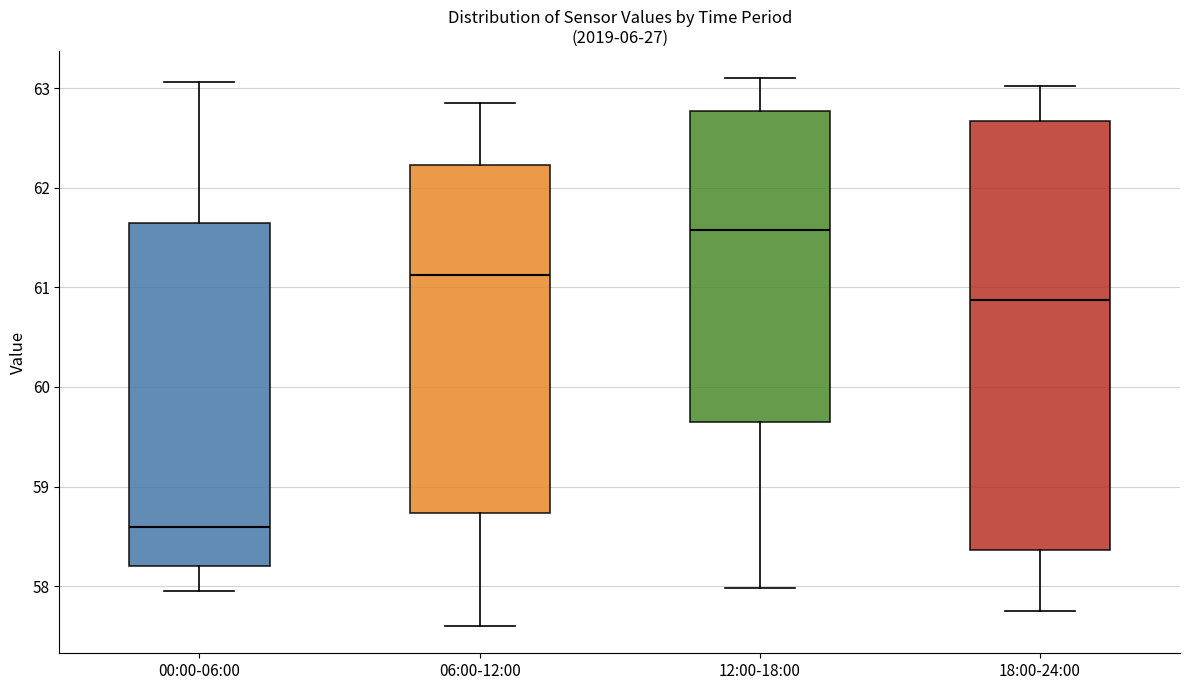

Which box's median line is the highest?

12:00-18:00